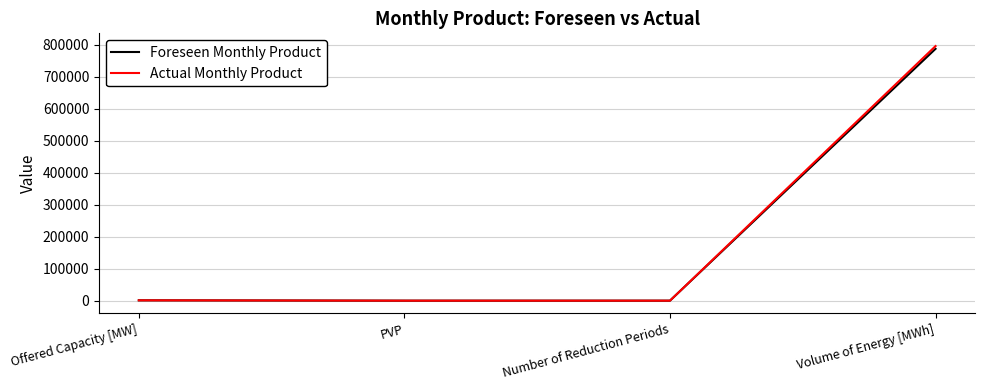

What is the maximum value shown in the chart?

796366.0